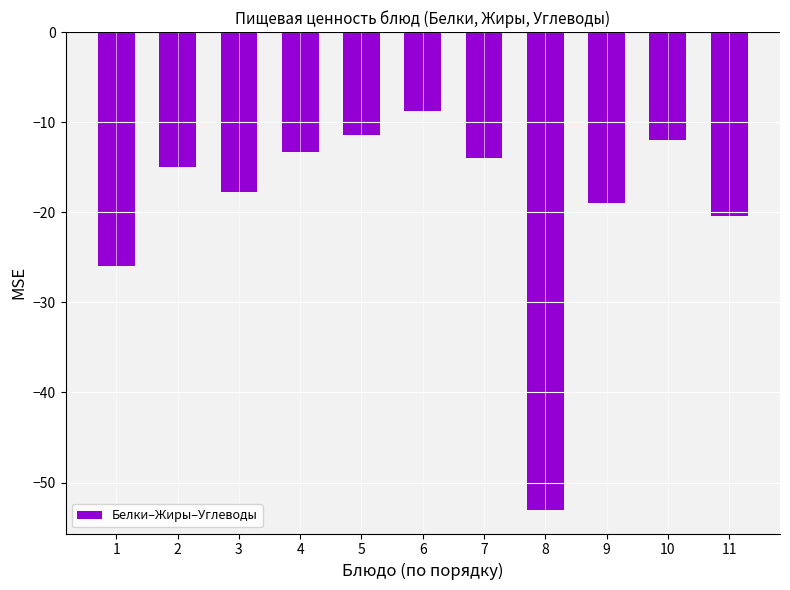

How many data points does each series have?

11